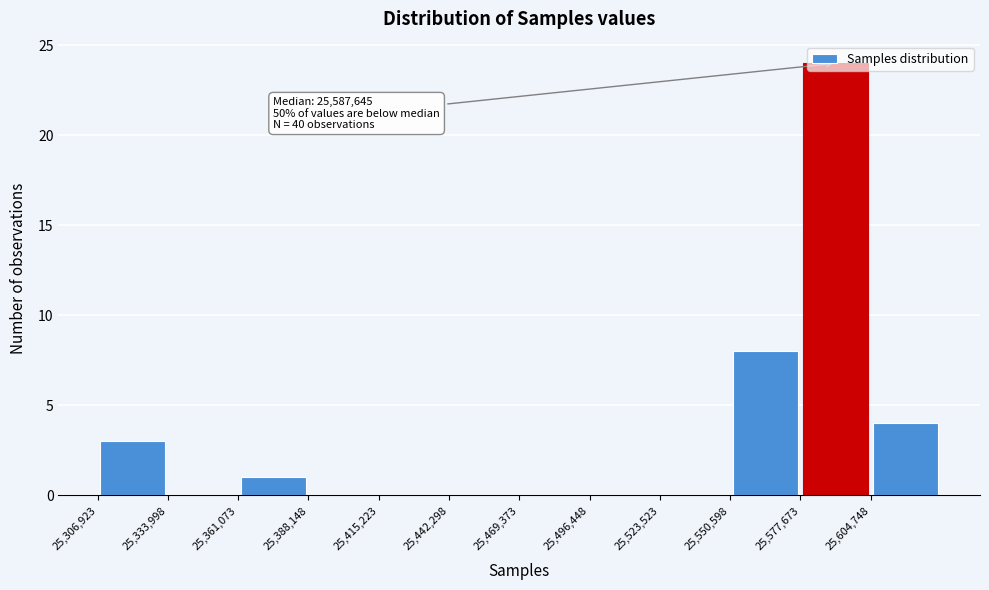

Over which range of the x-axis is the bar tallest?

25580000 to 25605000